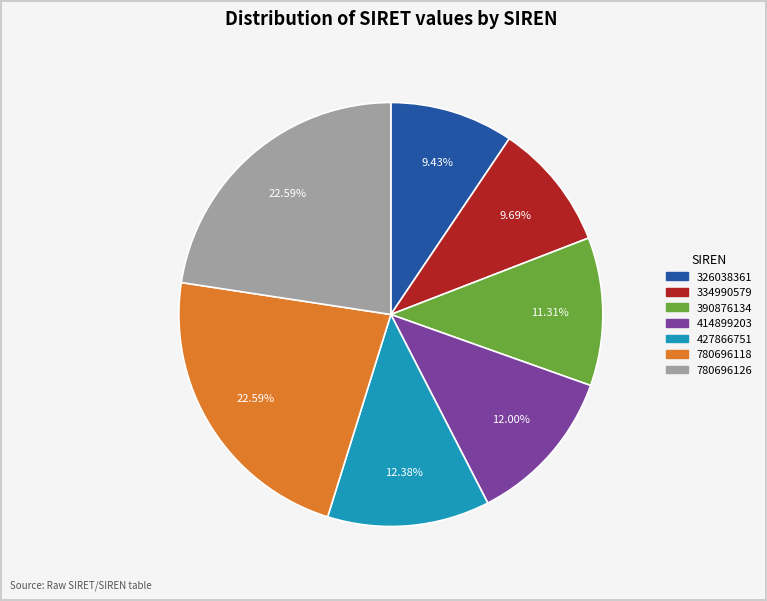

What percentage is the 414899203 slice, to the nearest percent?

12%